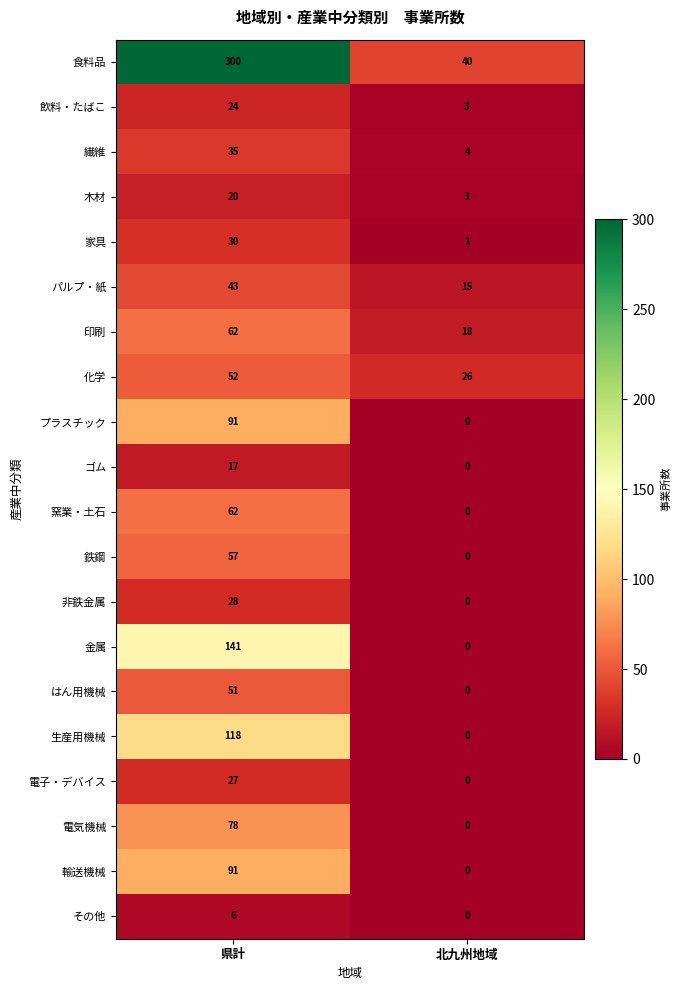

What is the maximum value shown in the chart?

300